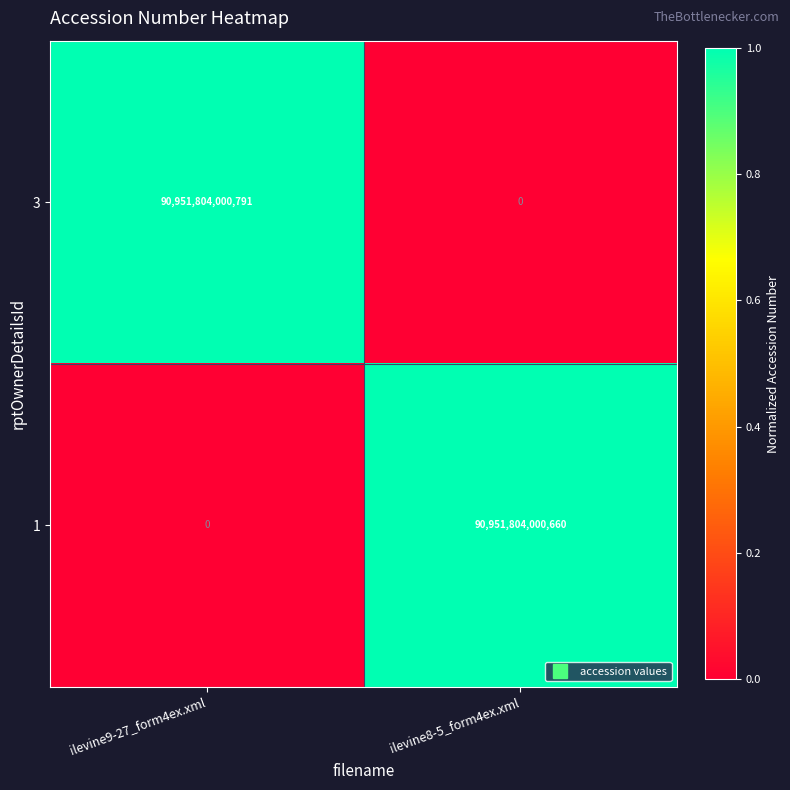

The 3 series shows 30539977679864 at ilevine9-27_form4ex.xml. True or false?

False